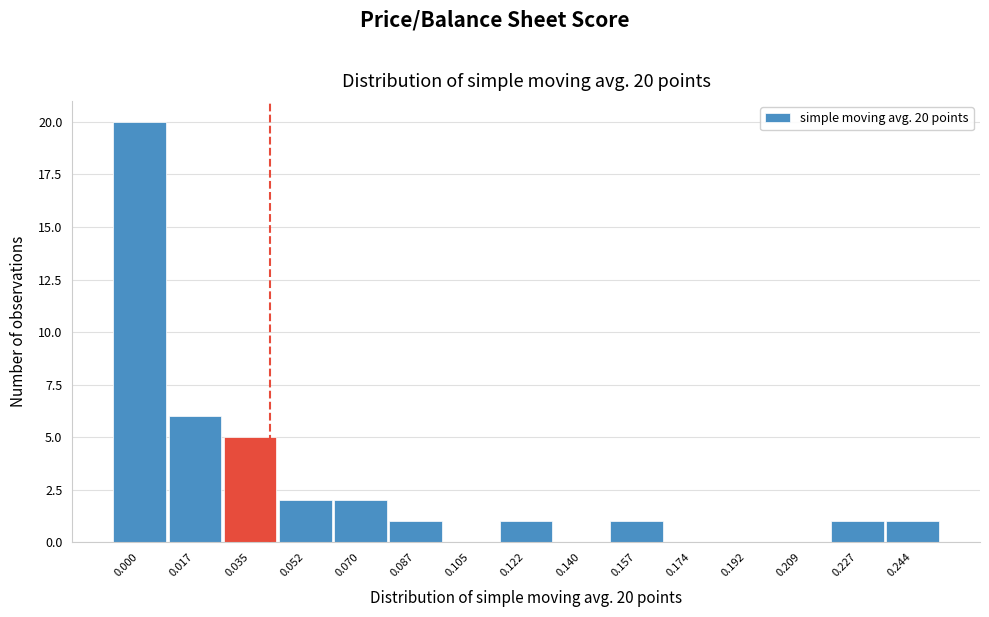

Reading right to left, what are all the values shown in this chart?

0.244=1	0.227=1	0.209=0	0.192=0	0.174=0	0.157=1	0.140=0	0.122=1	0.105=0	0.087=1	0.070=2	0.052=2	0.035=5	0.017=6	0.000=20